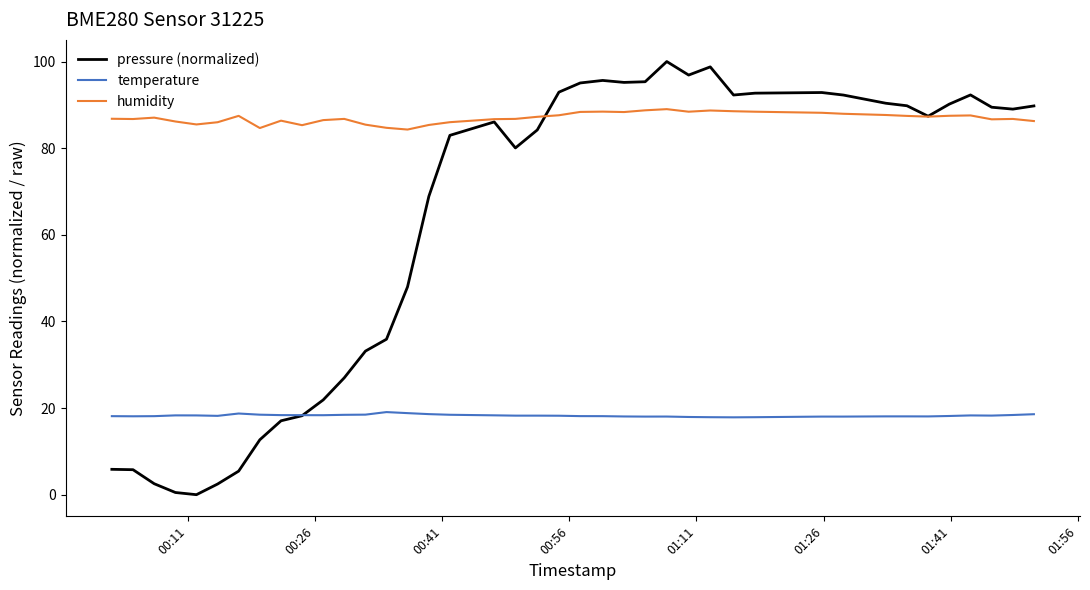

Which series has the widest spread of values?

pressure (normalized)